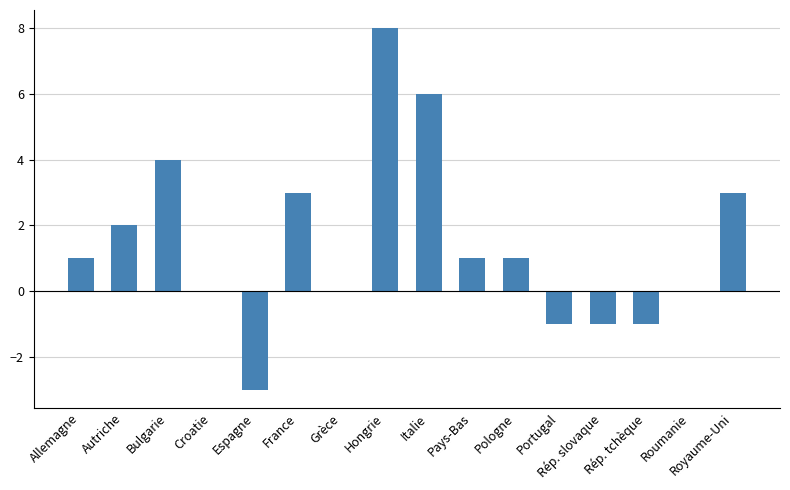

What is the sum of the values at Hongrie and Autriche?

10